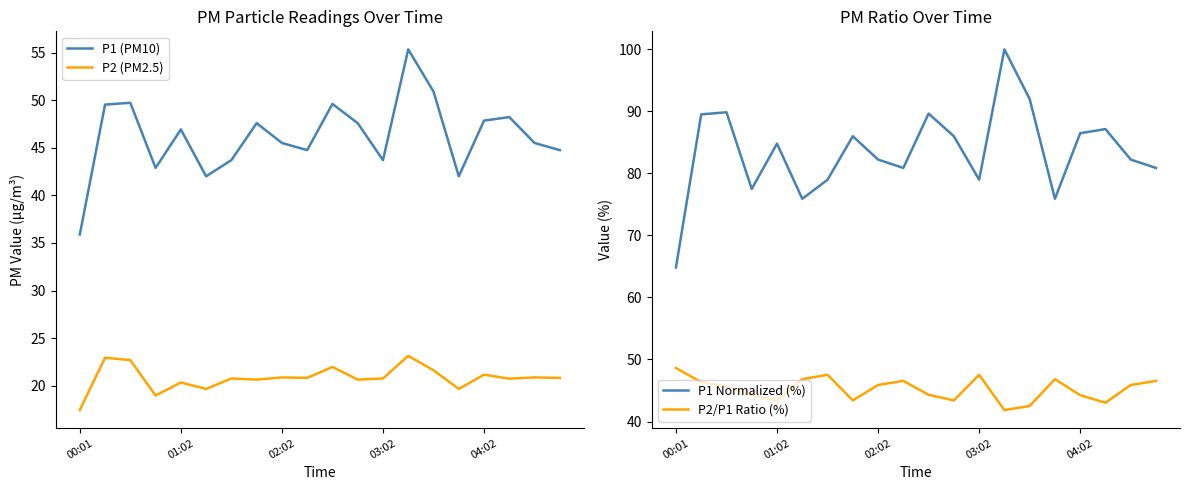

How many interior local valleys does the P1 Normalized (%) series have?

5